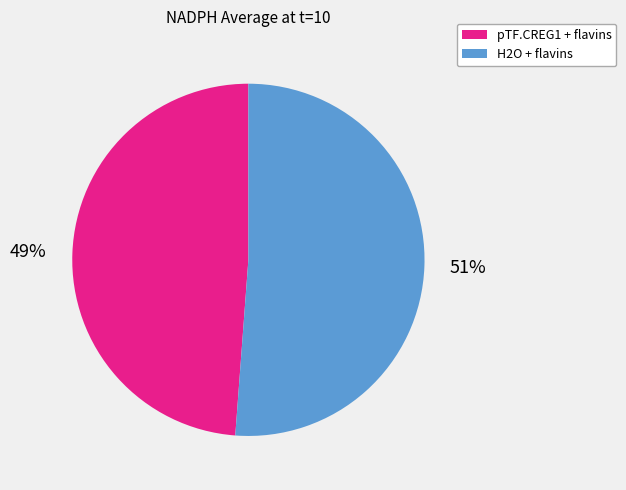

What percentage is the H2O + flavins slice, to the nearest percent?

51%